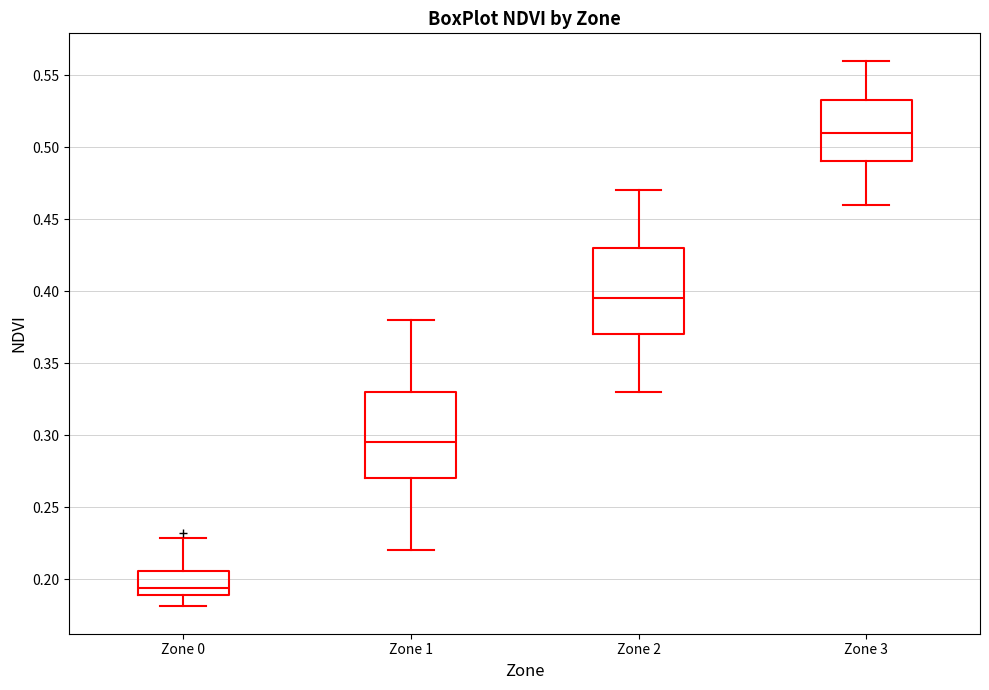

Where does the lower whisker of the box for Zone 0 end on the y-axis? The values are not printed on the chart, so give them approximately, as read against the axis.

0.180